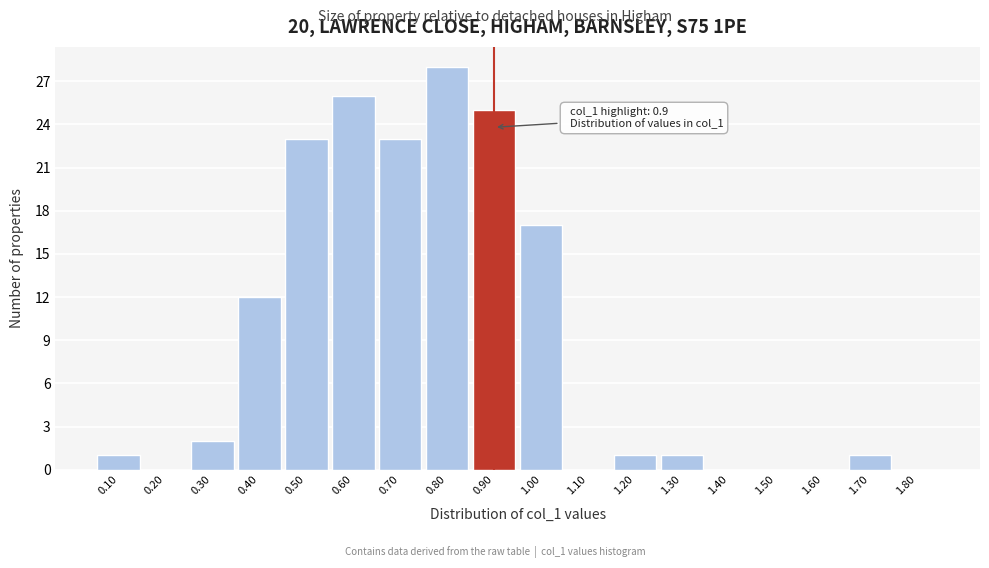

Over which range of the x-axis is the bar tallest?

0.75 to 0.85